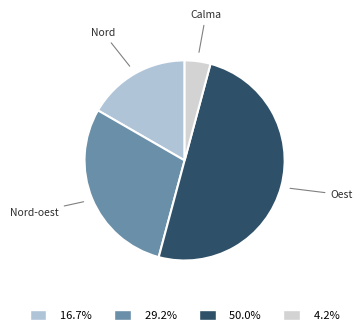

How many slices are in this pie chart?

4